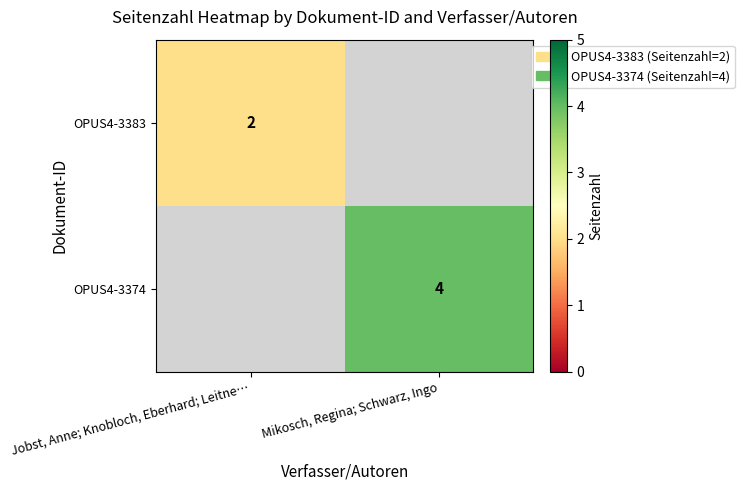

True or false: OPUS4-3383 has a value of 3 at Jobst, Anne; Knobloch, Eberhard; Leitne….

False